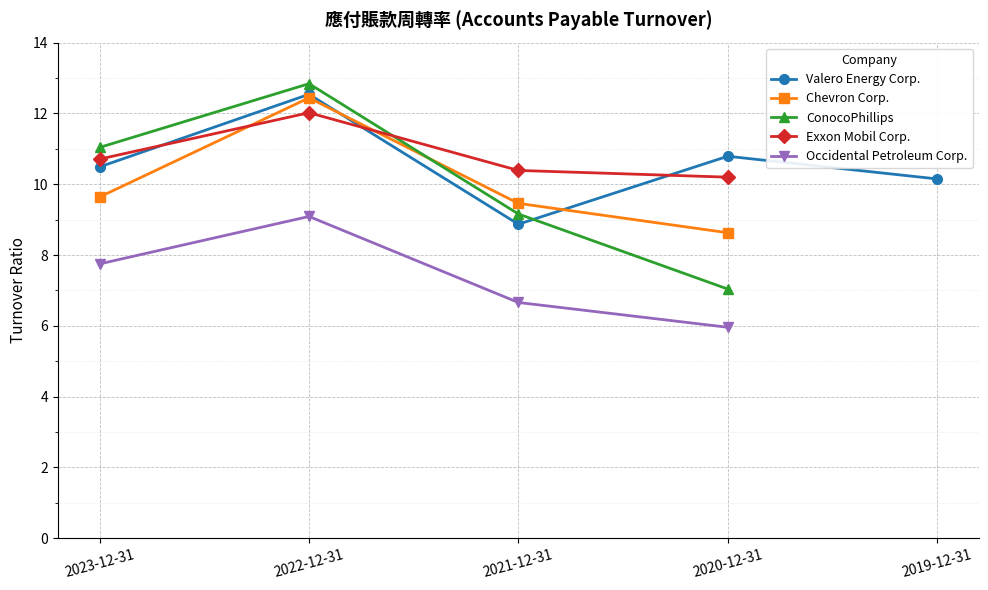

What is the label of the 4th point from the right?

2022-12-31